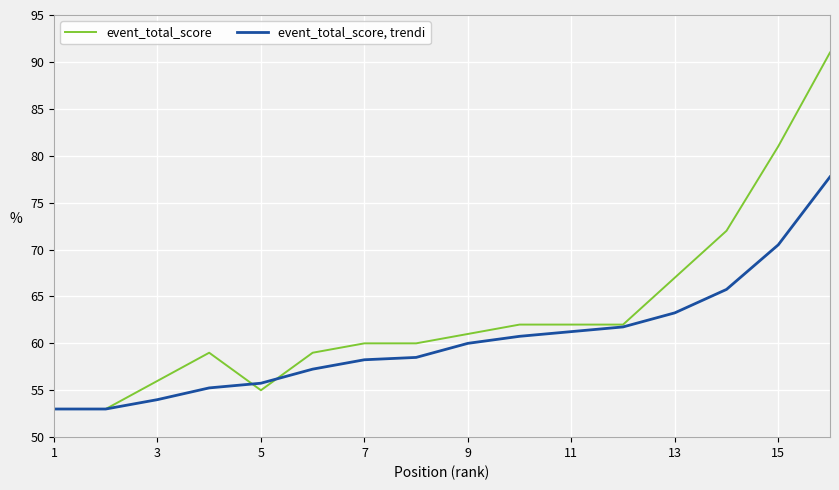

Which series has the largest total across all categories?

event_total_score